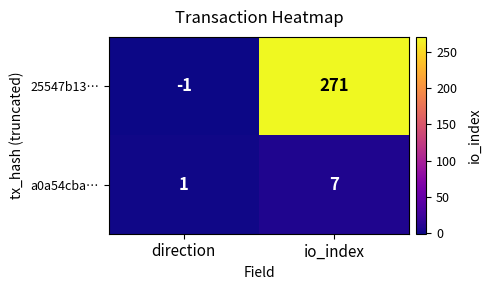

Which series changed the most between direction and io_index?

25547b13…